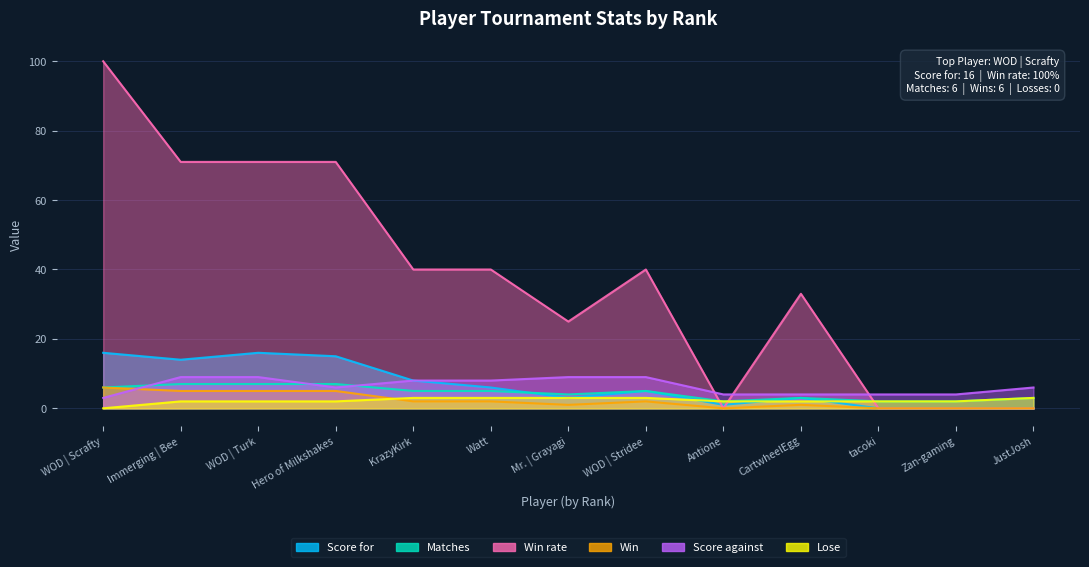

Reading right to left, what are all the values shown in this chart?

Score for: 0	0	0	3	1	5	3	6	8	15	16	14	16
Matches: 3	2	2	3	2	5	4	5	5	7	7	7	6
Win rate: 0	0	0	33	0	40	25	40	40	71	71	71	100
Win: 0	0	0	1	0	2	1	2	2	5	5	5	6
Score against: 6	4	4	4	4	9	9	8	8	6	9	9	3
Lose: 3	2	2	2	2	3	3	3	3	2	2	2	0